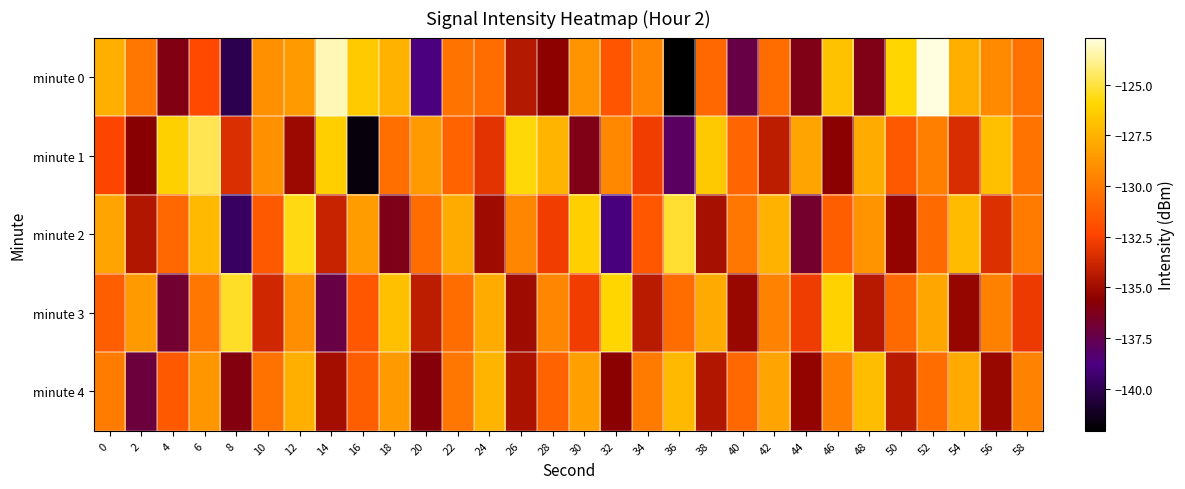

Reading left to right, transcribe all the data shown in this chart.

minute 0: 0=-127.7	2=-130.1	4=-136.0	6=-132.2	8=-140.1	10=-128.9	12=-128.5	14=-123.3	16=-126.5	18=-127.5	20=-138.8	22=-130.2	24=-130.6	26=-134.4	28=-135.5	30=-128.8	32=-131.6	34=-129.5	36=-142.1	38=-130.8	40=-137.4	42=-130.5	44=-136.1	46=-126.8	48=-136.1	50=-126.0	52=-122.7	54=-127.7	56=-129.2	58=-130.3
minute 1: 0=-132.4	2=-135.7	4=-126.2	6=-124.8	8=-133.4	10=-128.9	12=-135.1	14=-126.3	16=-141.7	18=-130.4	20=-128.5	22=-131.0	24=-133.2	26=-125.8	28=-127.4	30=-136.1	32=-129.3	34=-132.7	36=-138.0	38=-126.5	40=-130.9	42=-134.2	44=-128.1	46=-135.6	48=-127.8	50=-131.4	52=-129.7	54=-133.5	56=-126.9	58=-130.2
minute 2: 0=-128.1	2=-134.5	4=-130.8	6=-127.2	8=-139.6	10=-131.4	12=-125.7	14=-133.9	16=-128.4	18=-136.2	20=-130.5	22=-127.8	24=-135.1	26=-129.4	28=-132.7	30=-126.3	32=-138.9	34=-131.6	36=-125.2	38=-134.8	40=-130.1	42=-127.5	44=-136.7	46=-131.2	48=-128.8	50=-135.4	52=-130.7	54=-127.1	56=-133.3	58=-129.9
minute 3: 0=-131.2	2=-128.5	4=-136.8	6=-130.1	8=-125.4	10=-133.7	12=-129.0	14=-137.3	16=-131.6	18=-126.9	20=-134.2	22=-130.5	24=-127.8	26=-135.1	28=-129.4	30=-132.7	32=-126.0	34=-134.3	36=-130.6	38=-127.9	40=-135.2	42=-129.5	44=-132.8	46=-126.1	48=-134.4	50=-130.7	52=-128.0	54=-135.3	56=-129.6	58=-132.9
minute 4: 0=-129.8	2=-137.1	4=-131.4	6=-128.7	8=-136.0	10=-130.3	12=-127.6	14=-134.9	16=-131.2	18=-128.5	20=-135.8	22=-130.1	24=-127.4	26=-134.7	28=-131.0	30=-128.3	32=-135.6	34=-129.9	36=-127.2	38=-134.5	40=-130.8	42=-128.1	44=-135.4	46=-129.7	48=-127.0	50=-134.3	52=-130.6	54=-127.9	56=-135.2	58=-129.5